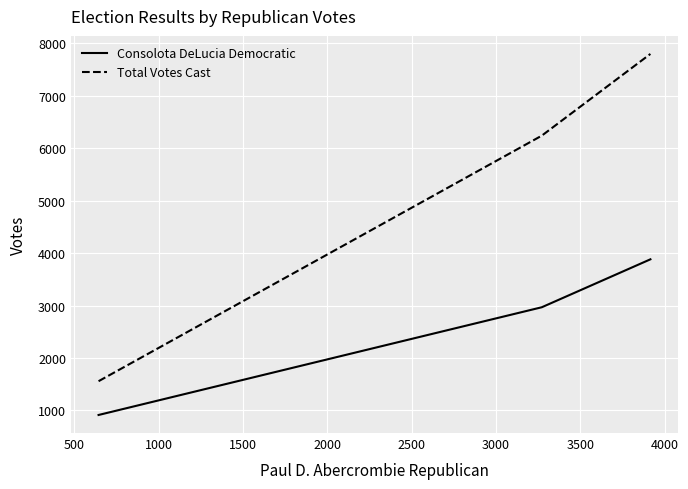

Which series has the largest total across all categories?

Total Votes Cast